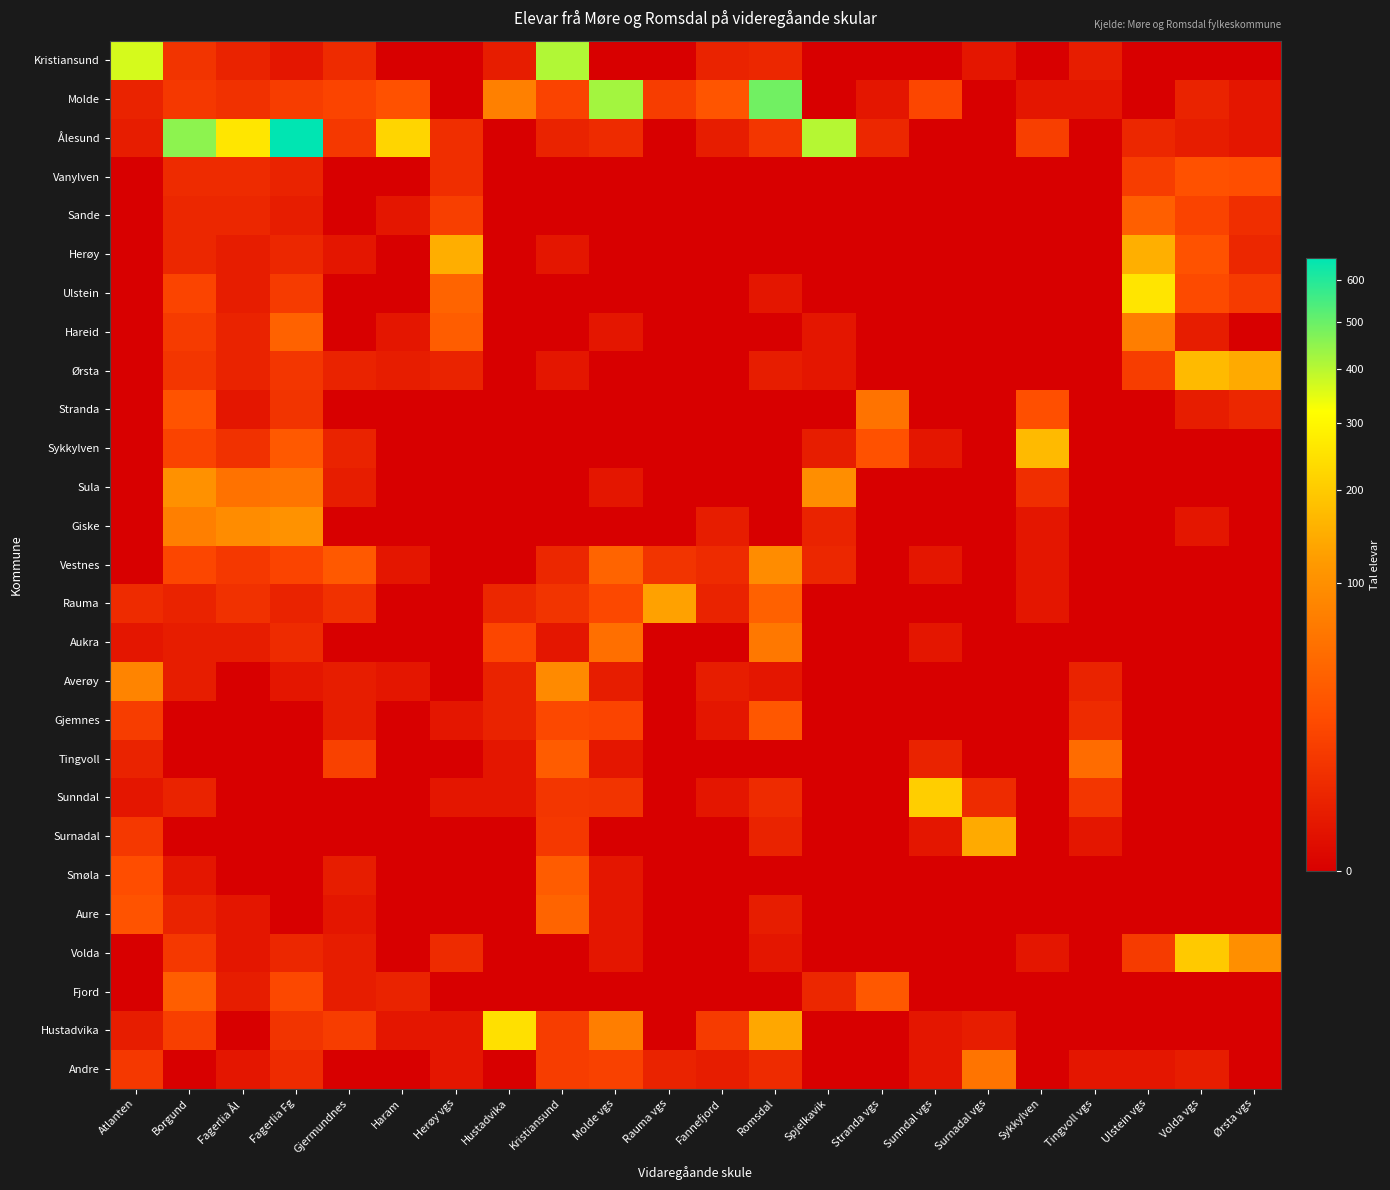

At which category does the chart reach its peak across all series?

Fagerlia Fg